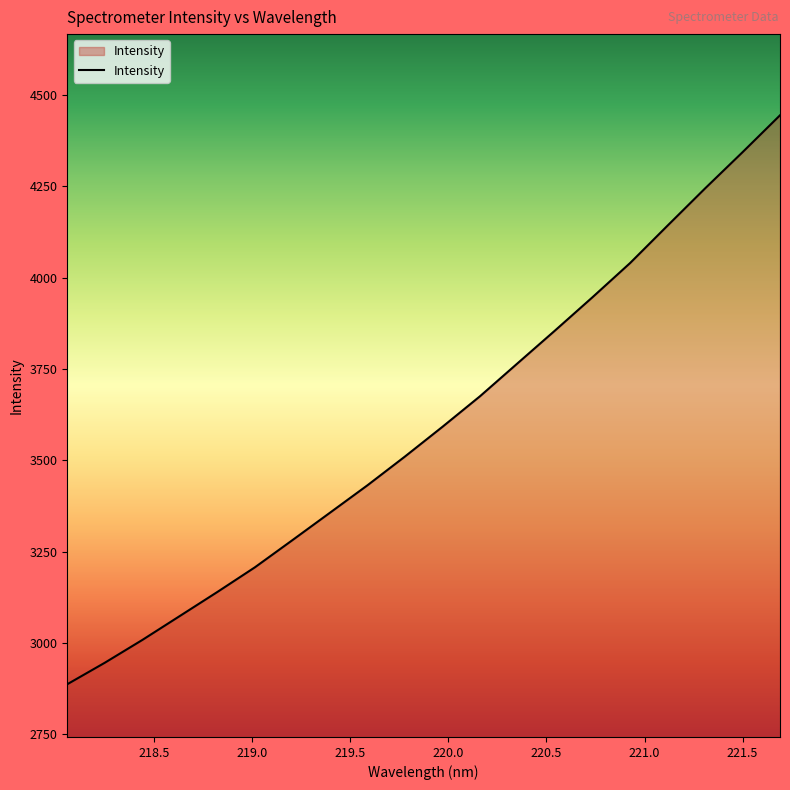

What is the difference between the maximum and minimum values?

1557.3